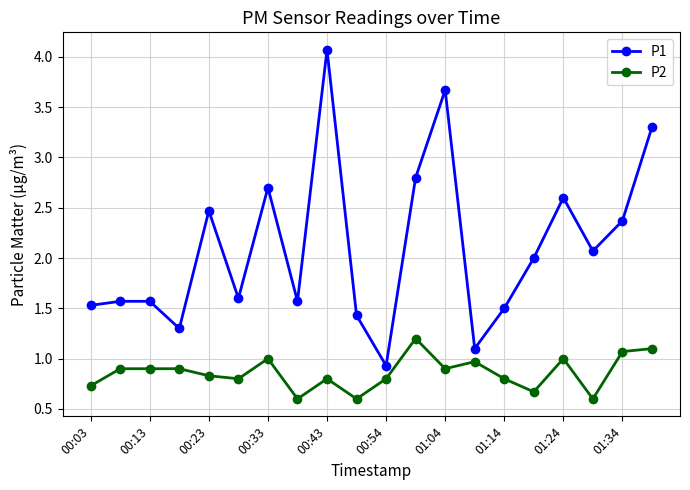

What is the smallest value displayed?

0.6